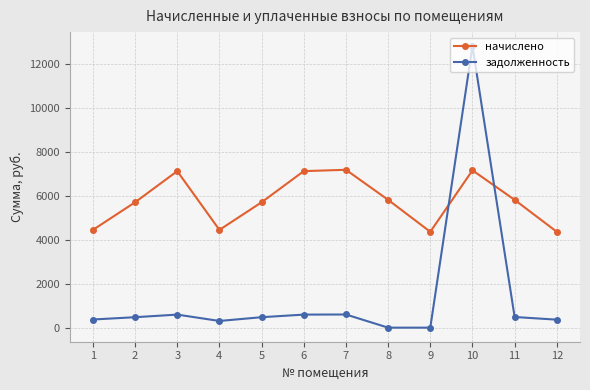

How many data points in задолженность are less than 475?

5